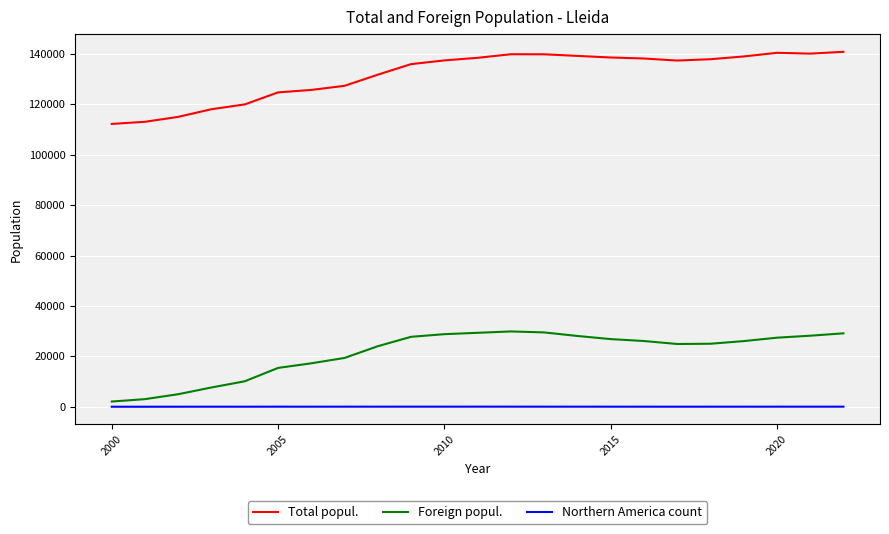

True or false: Total popul. and Northern America count cross at least once.

False